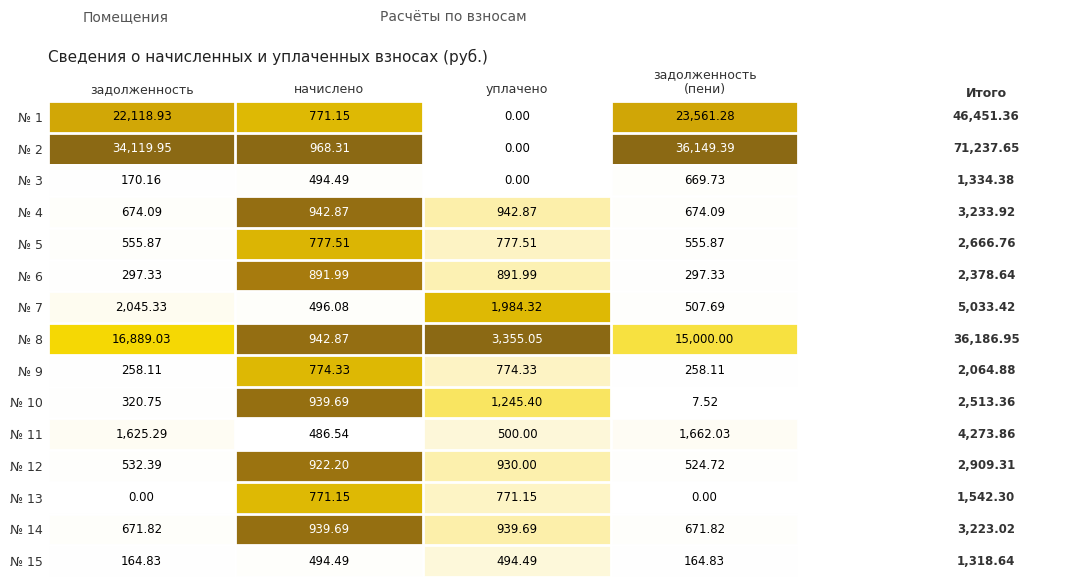

Count the number of categories in the chart.

4